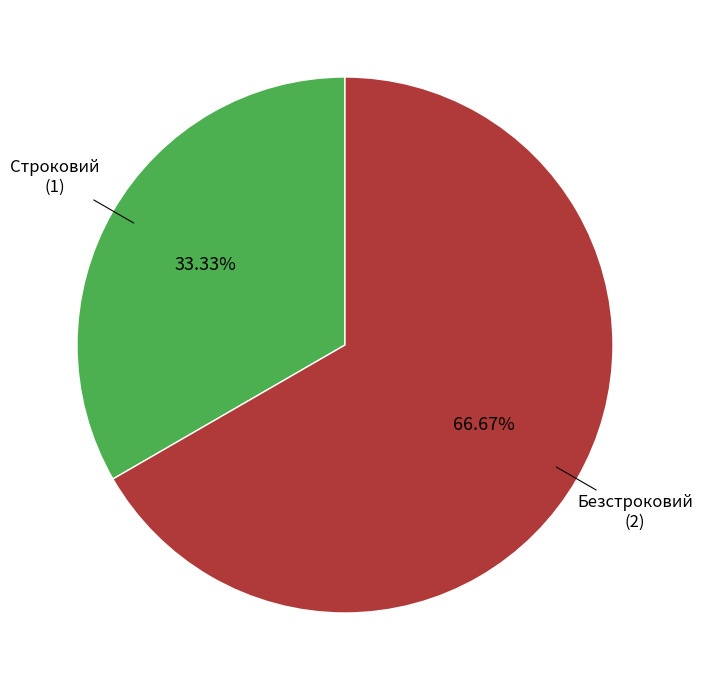

Is there any slice that represents more than half of the pie?

Yes